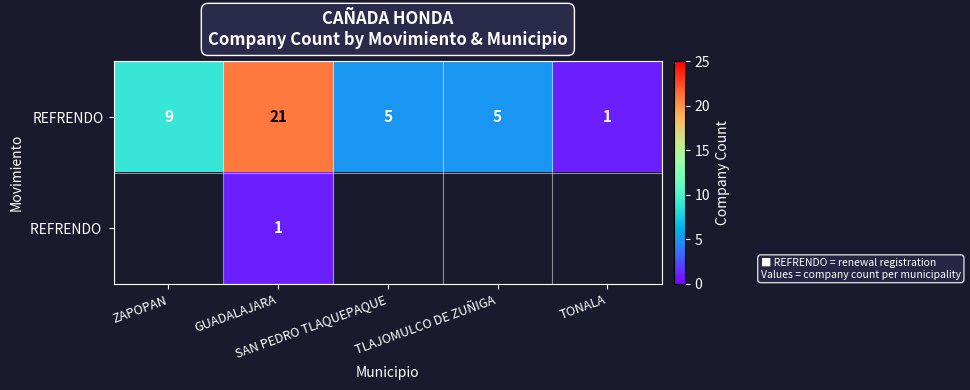

What is the average value of the REFRENDO series?

8